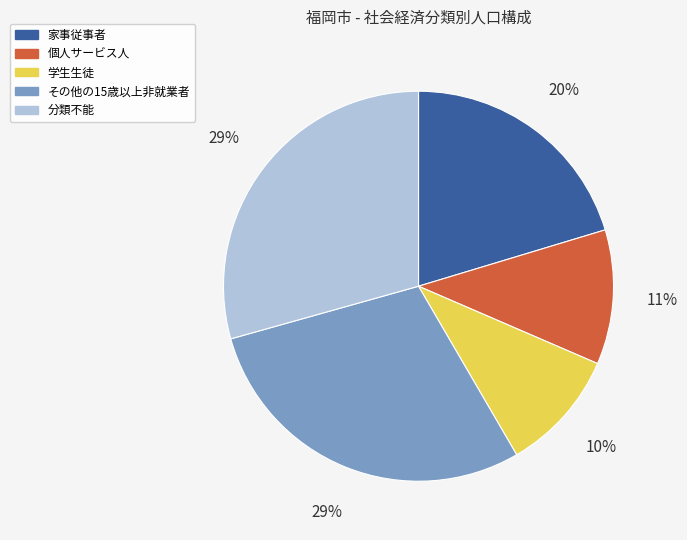

Combined, do 個人サービス人 and その他の15歳以上非就業者 account for over 50%?

No